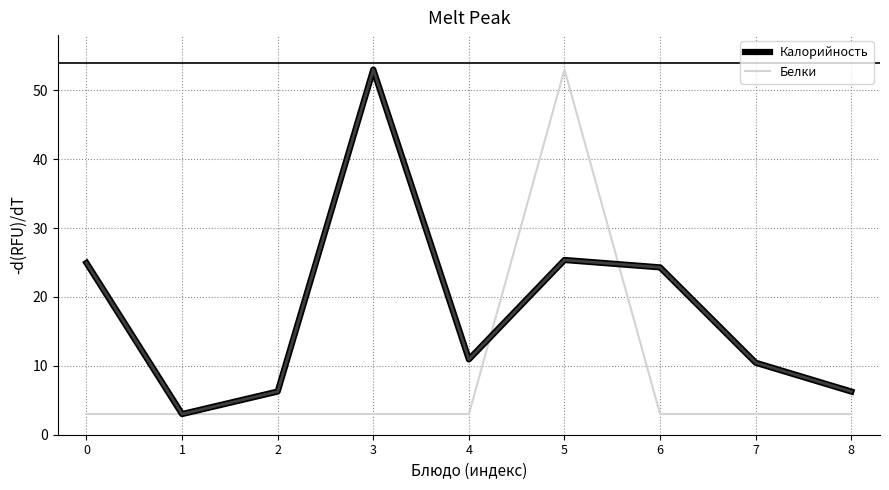

Is this an area chart (filled region under the line)?

No